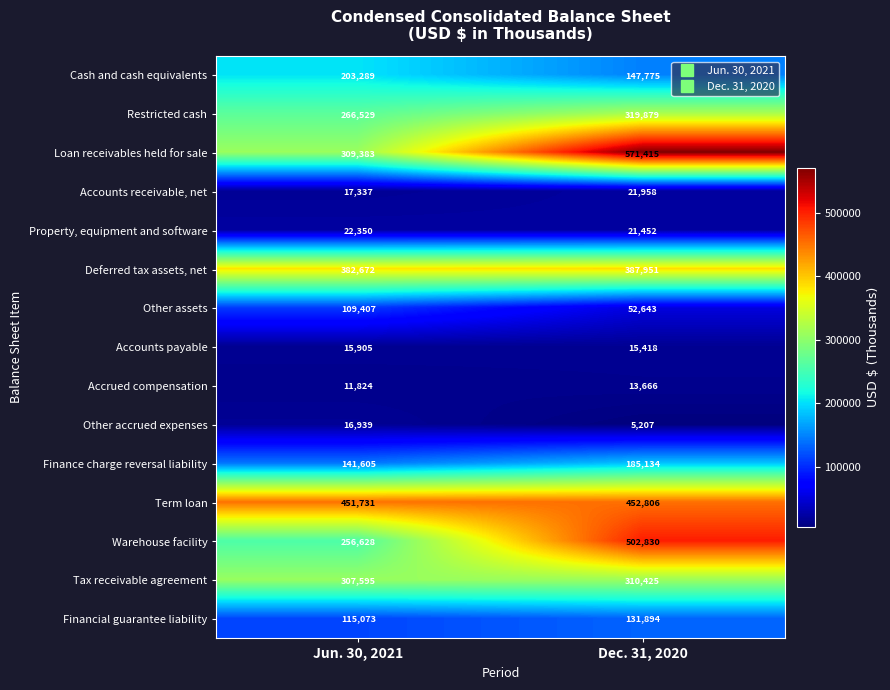

The Cash and cash equivalents series shows 47035 at Jun. 30, 2021. True or false?

False